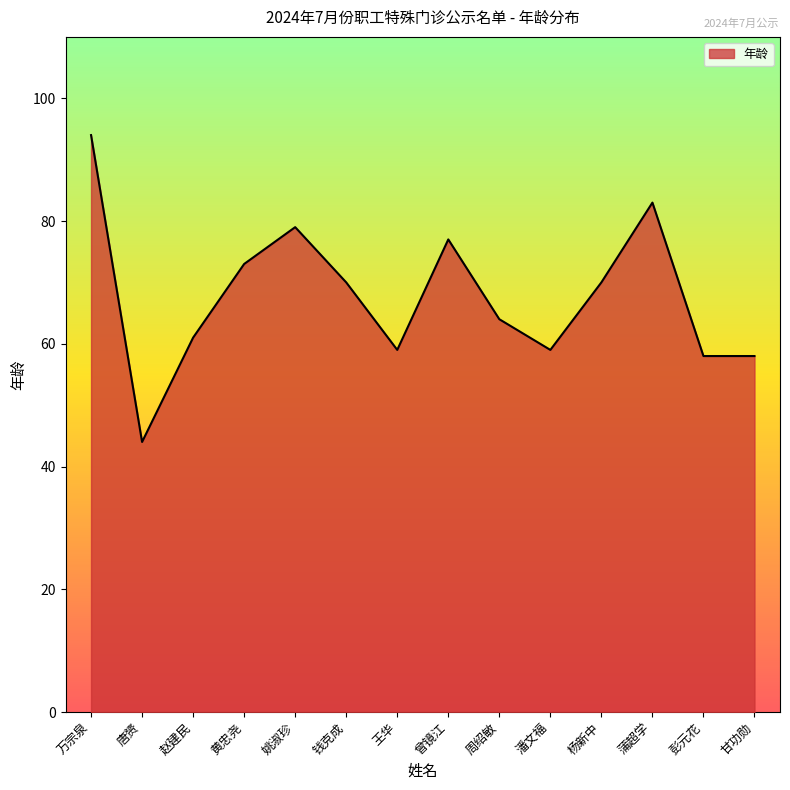

What is the average value?

68